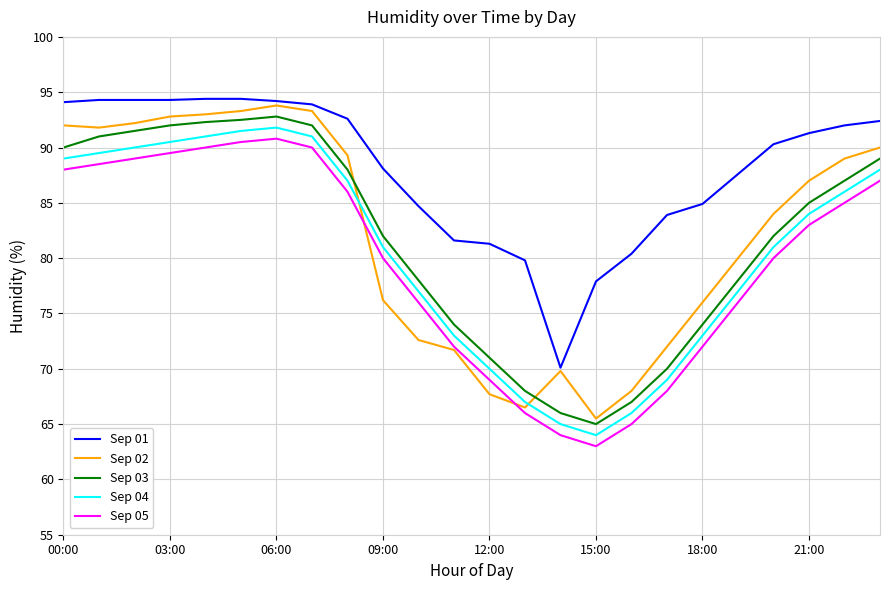

What is the highest value of the Sep 03 series?

92.8